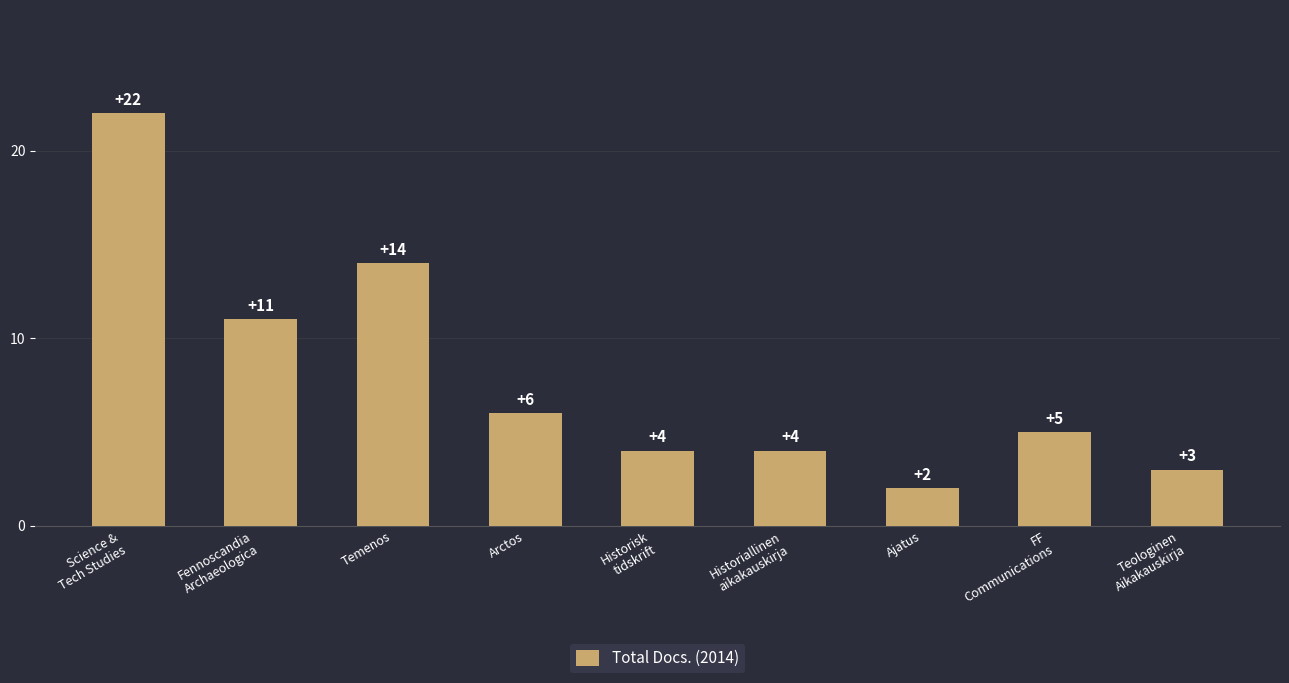

What is the ratio of the value at Temenos to the value at Ajatus?

7.0